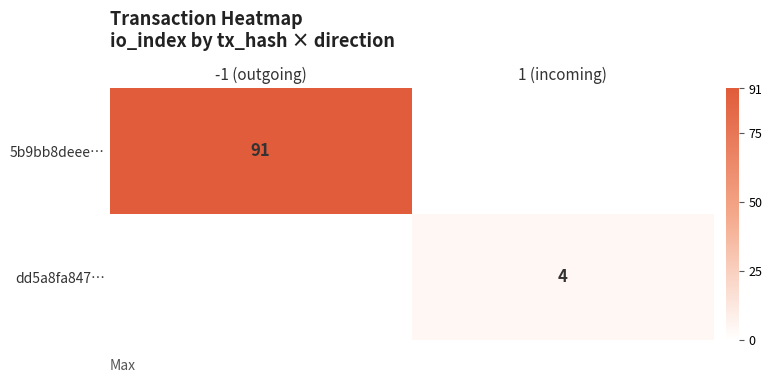

True or false: dd5a8fa847… has a value of 4 at 1 (incoming).

True